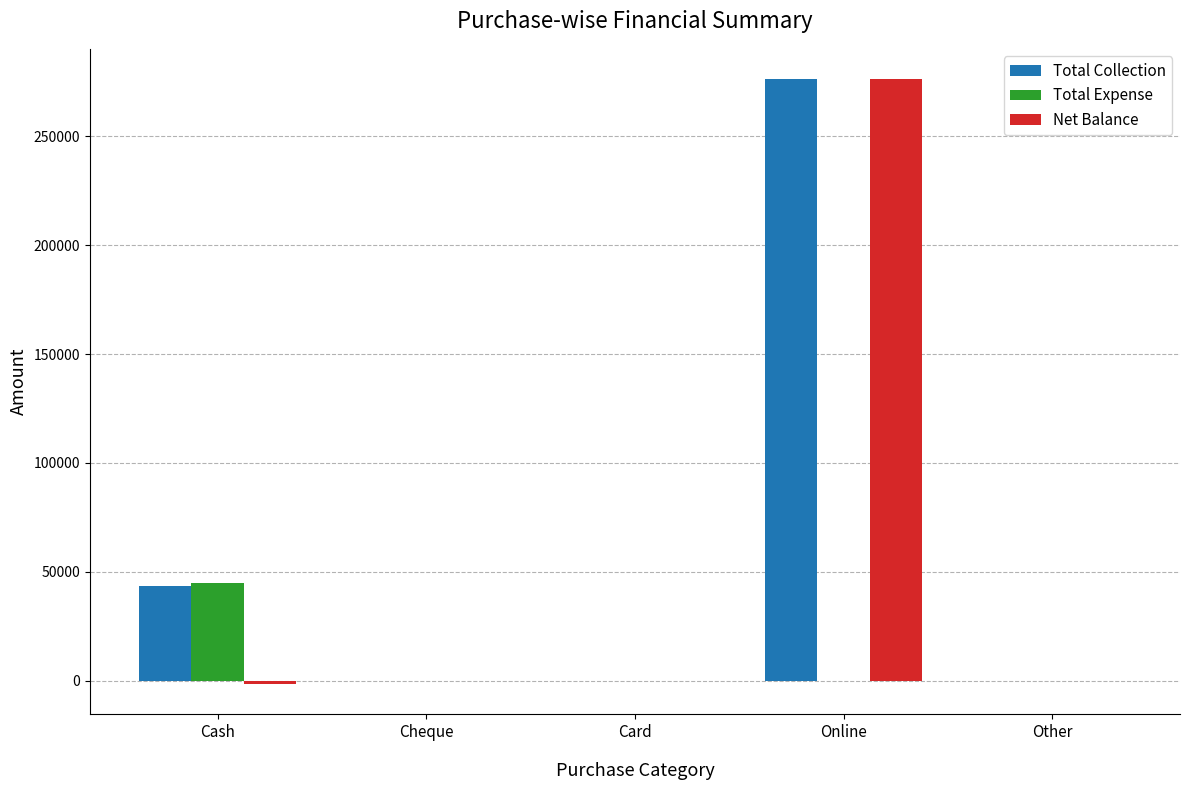

Reading left to right, what are all the values shown in this chart?

Total Collection: 43395	0	0	276277	0
Total Expense: 45020	0	0	0	0
Net Balance: -1625	0	0	276277	0